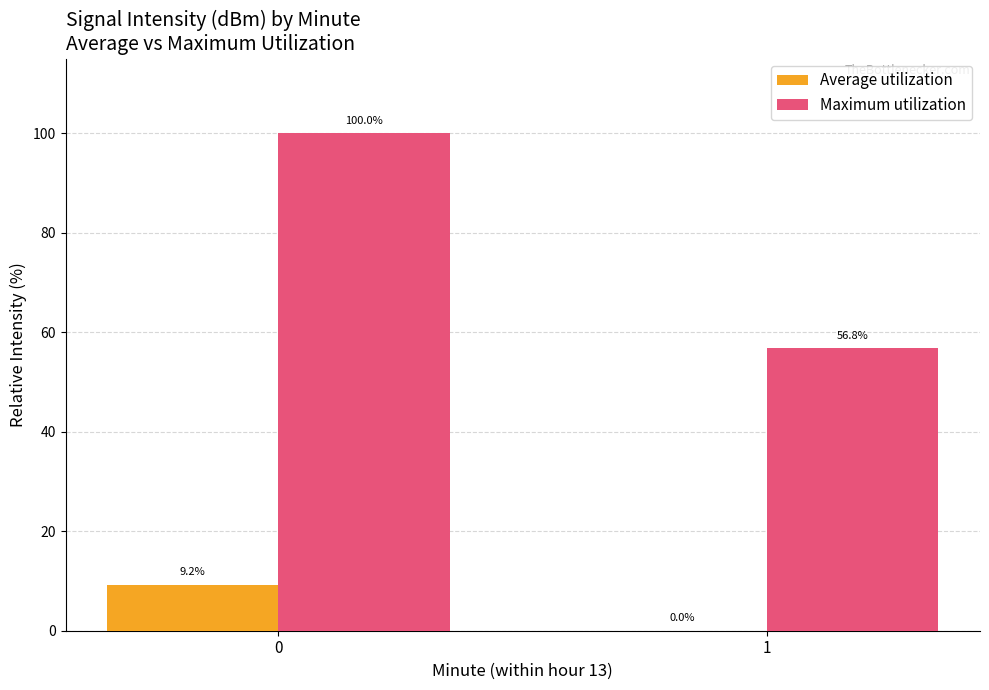

Between 0 and 1, which series saw the biggest shift?

Maximum utilization